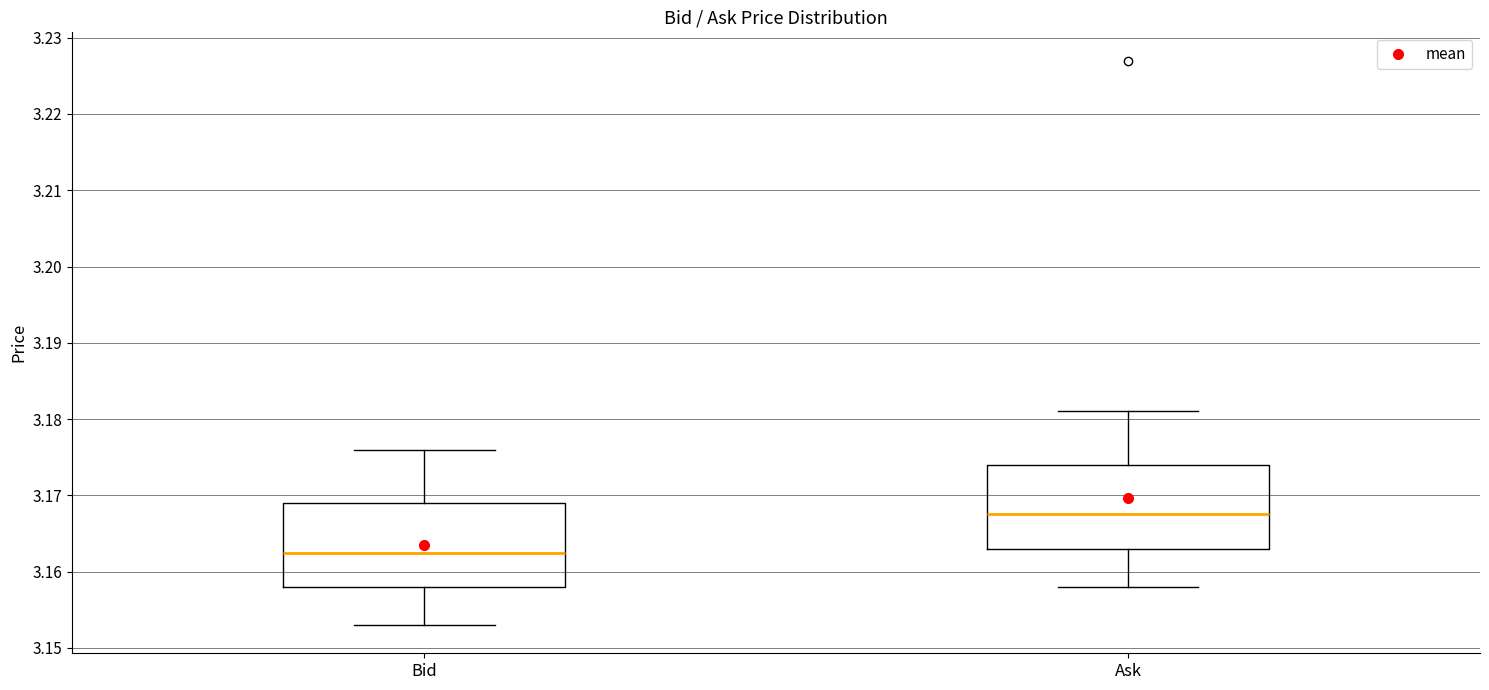

Reading left to right, read every box against the y-axis: the position of its median line, the range the box covers, and the ends of its whiskers. The values are not printed on the chart, so give them approximately, as read against the axis.

Bid: median 3.163, box 3.158 to 3.169, whiskers 3.153 to 3.176
Ask: median 3.168, box 3.163 to 3.174, whiskers 3.158 to 3.181